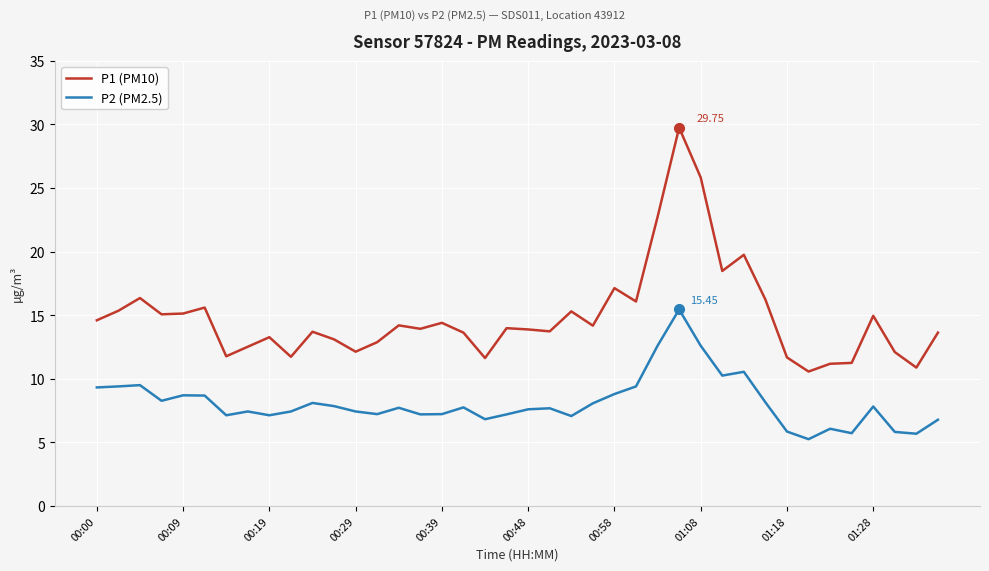

Which series has the largest total across all categories?

P1 (PM10)